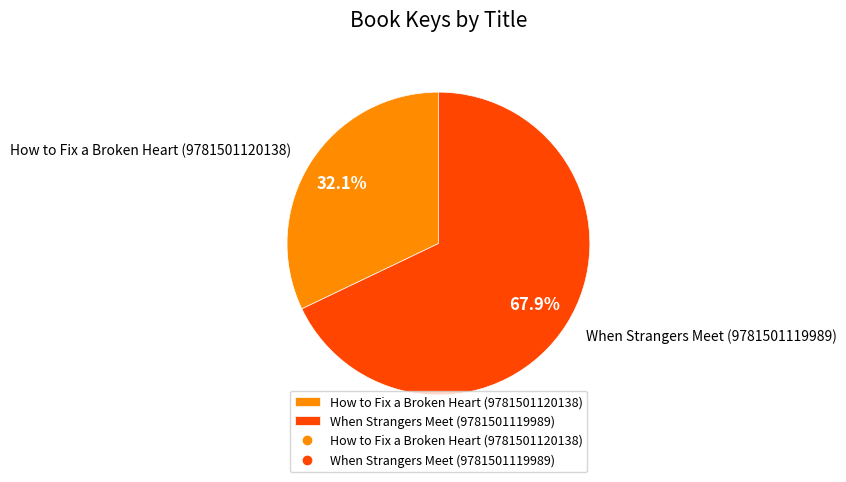

How many segments does this pie chart have?

2